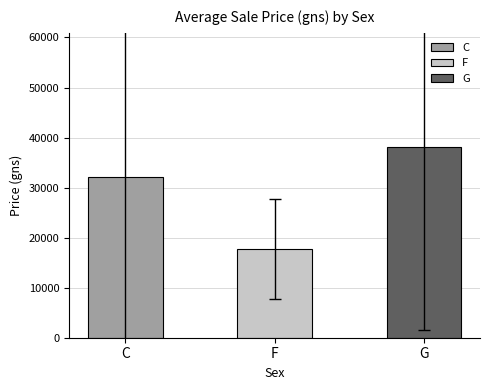

Which series has the largest total across all categories?

G